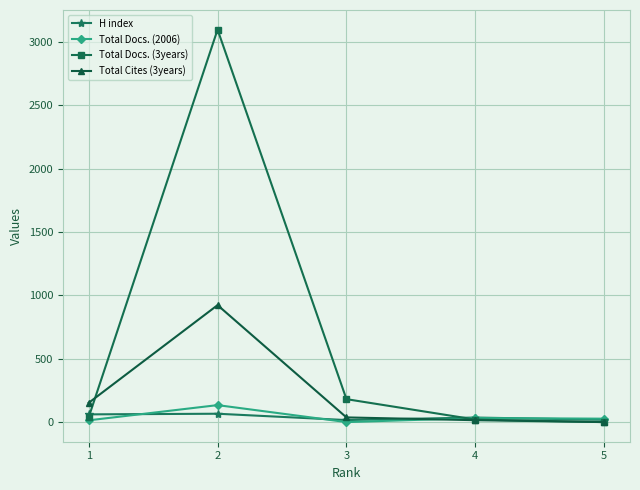

Read the Total Docs. (3years) value at 2.

3097